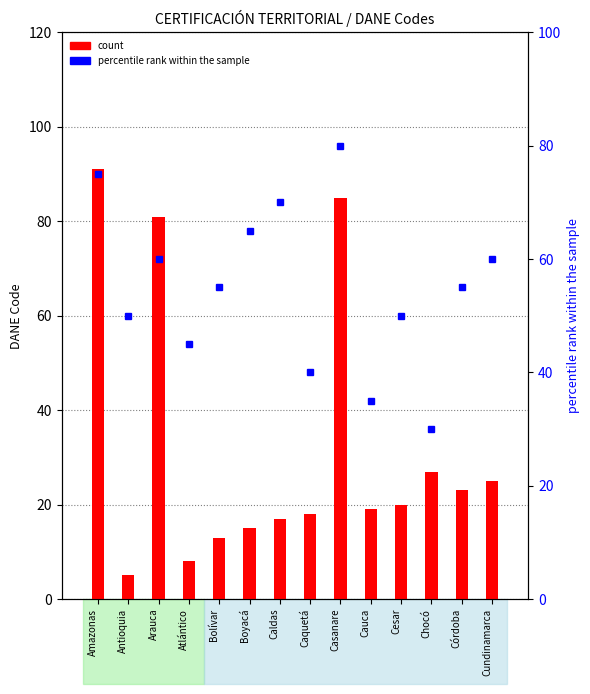

Reading right to left, transcribe all the data shown in this chart.

count: Cundinamarca=25	Córdoba=23	Chocó=27	Cesar=20	Cauca=19	Casanare=85	Caquetá=18	Caldas=17	Boyacá=15	Bolívar=13	Atlántico=8	Arauca=81	Antioquia=5	Amazonas=91
percentile rank within the sample: Cundinamarca=60	Córdoba=55	Chocó=30	Cesar=50	Cauca=35	Casanare=80	Caquetá=40	Caldas=70	Boyacá=65	Bolívar=55	Atlántico=45	Arauca=60	Antioquia=50	Amazonas=75